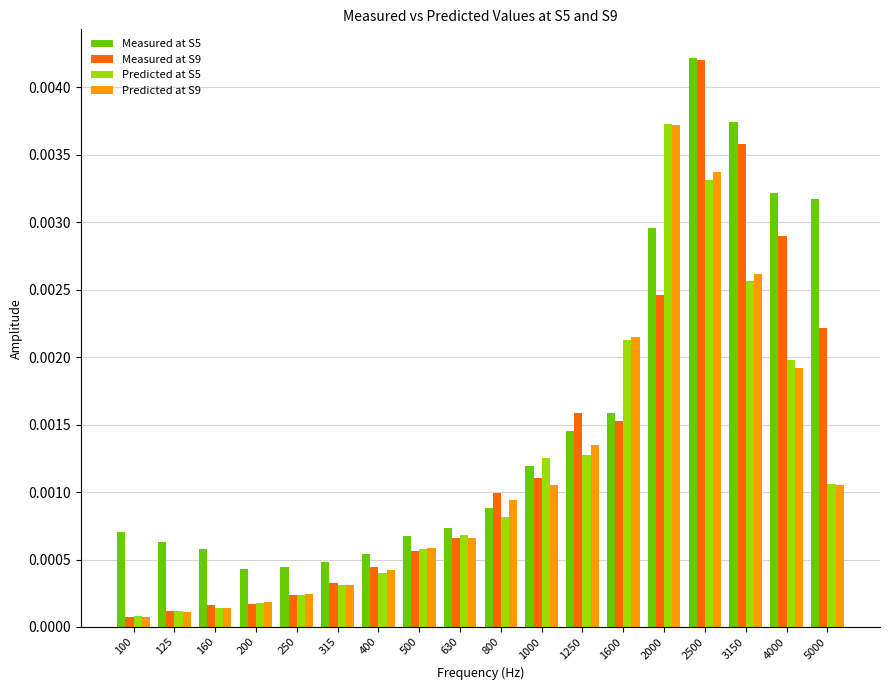

Between 1250 and 2000, which series saw the biggest shift?

Predicted at S5